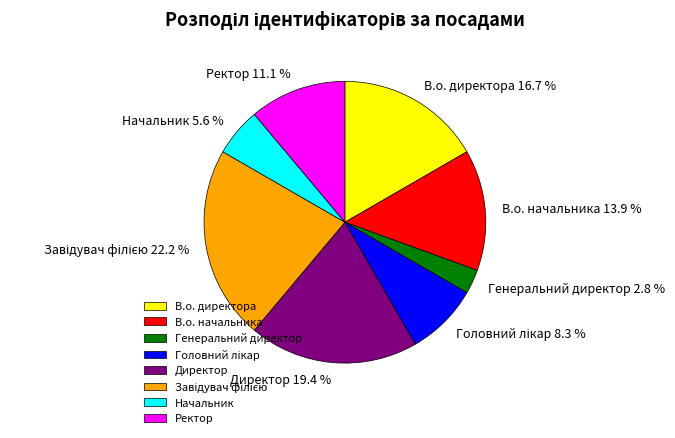

Is Начальник the majority of the pie?

No